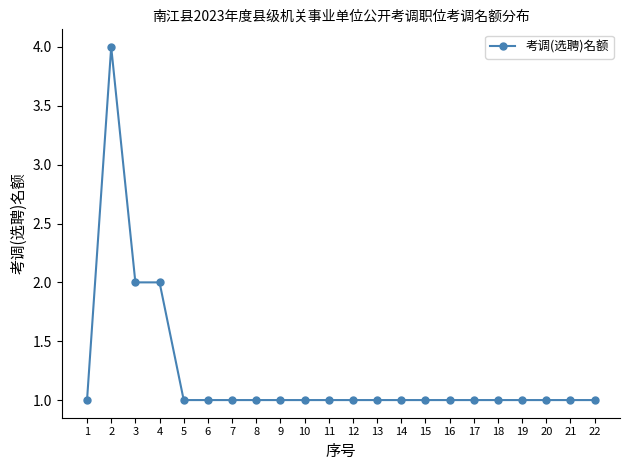

Count the values in the range 1 to 2.

21